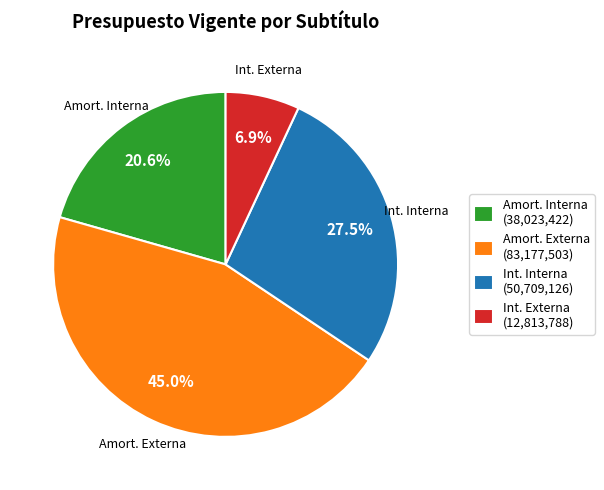

What percentage do Int. Interna (50,709,126) and Int. Externa (12,813,788) together represent?

34.4%